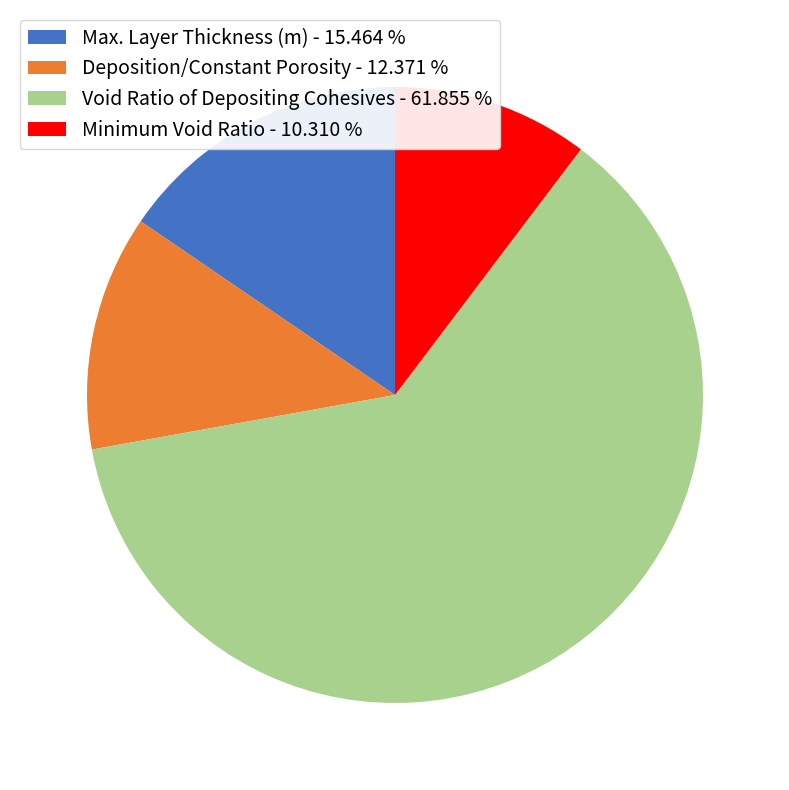

The Minimum Void Ratio slice represents 1% of the pie. True or false?

False